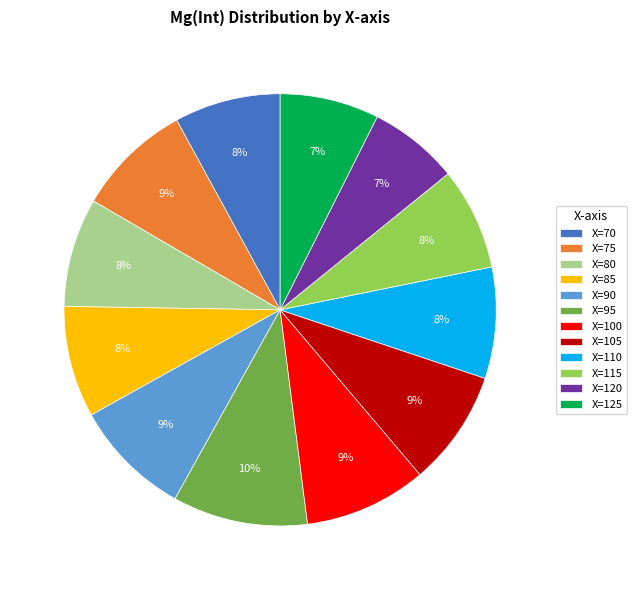

Is the sum of X=85 and X=110 greater than half?

No